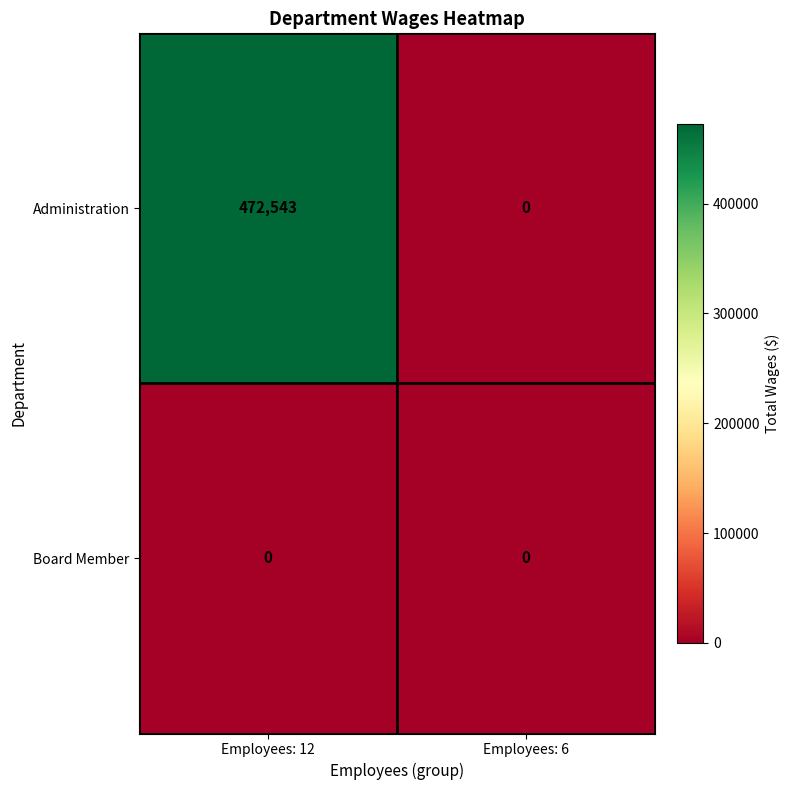

Reading left to right, what are all the values shown in this chart?

Administration: Employees: 12=472543	Employees: 6=0
Board Member: Employees: 12=0	Employees: 6=0